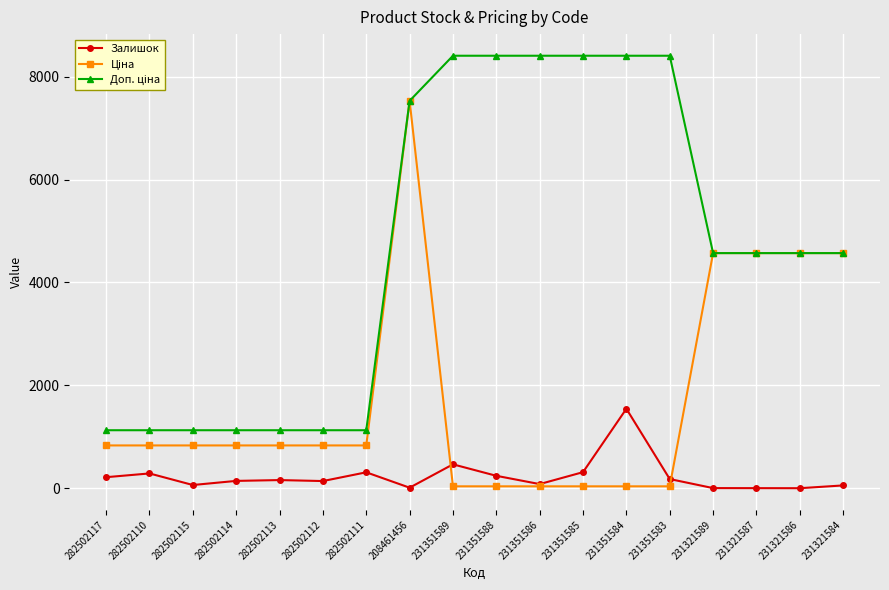

What is the value of the Залишок point at the 2nd from the left?

288.0